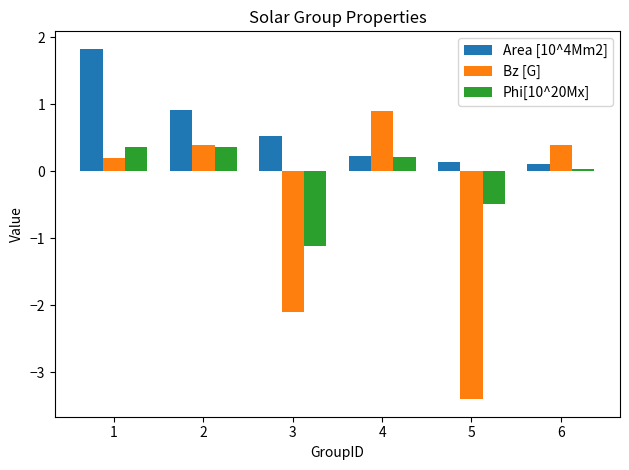

Which label corresponds to the largest value in the chart?

1